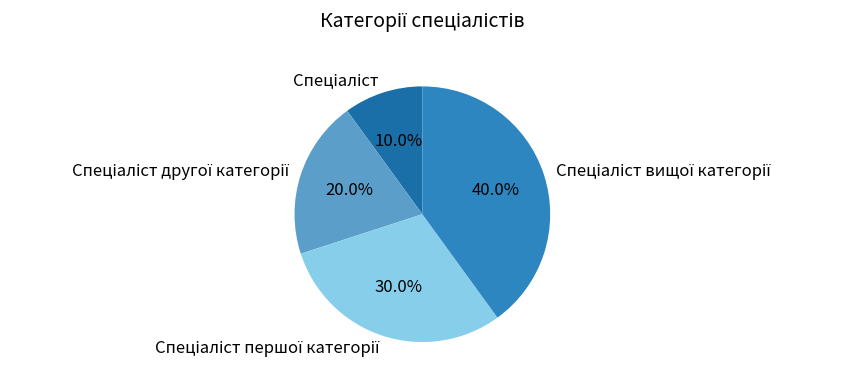

Is there any slice that represents more than half of the pie?

No